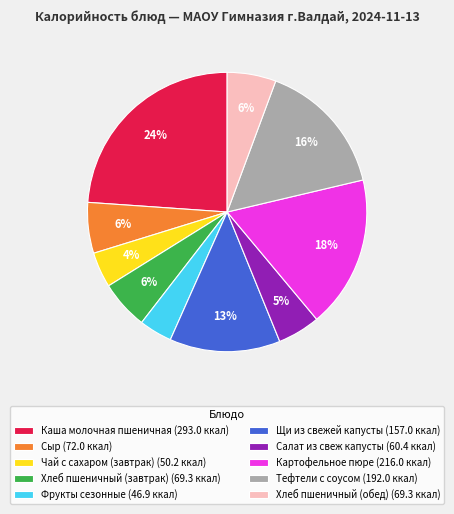

Does any single category account for the majority?

No